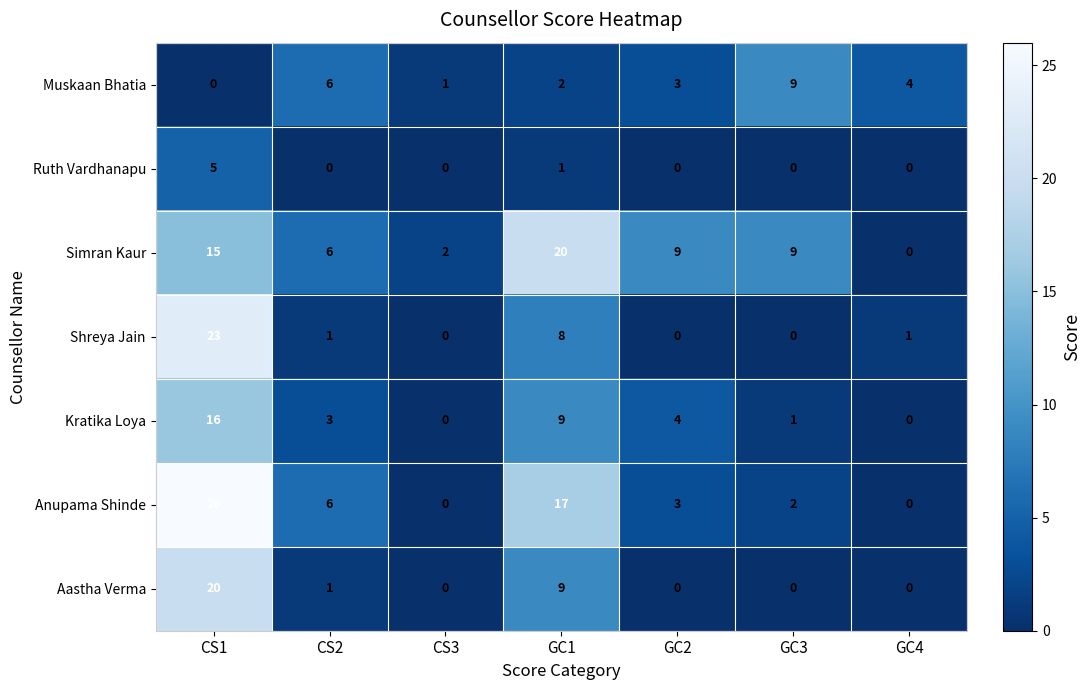

At which label is Shreya Jain closest to 11?

GC1